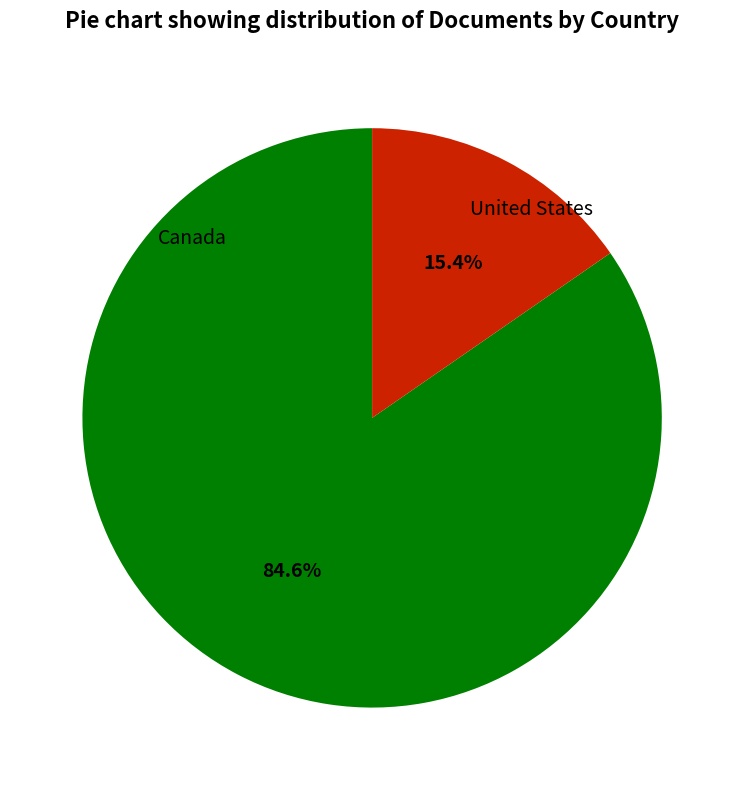

Does any single category account for the majority?

Yes